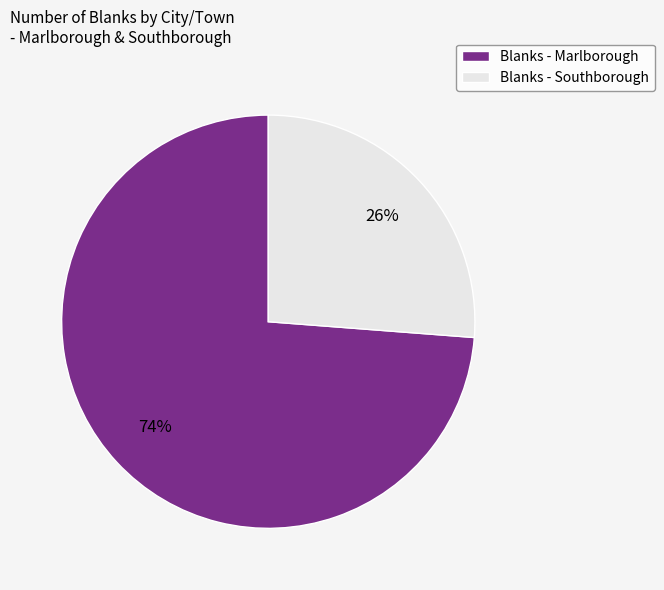

True or false: Blanks - Southborough accounts for 39% of the total.

False